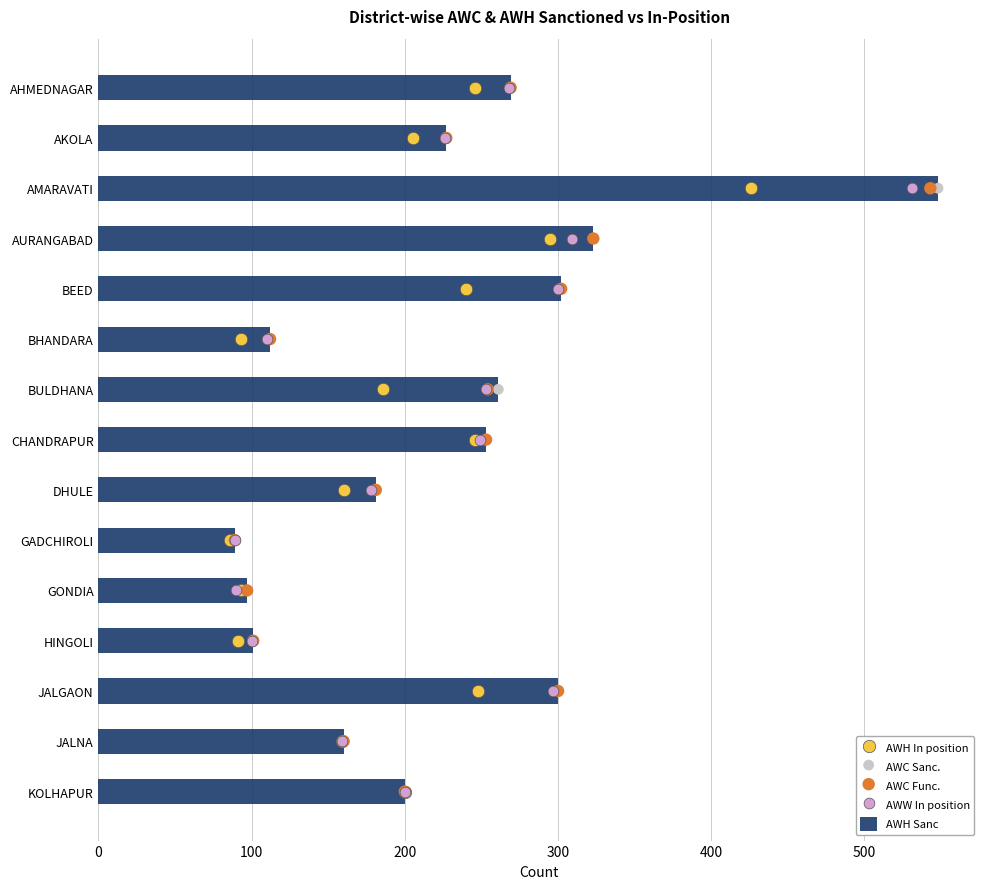

The value of AWH Sanc at GADCHIROLI is 133. True or false?

False